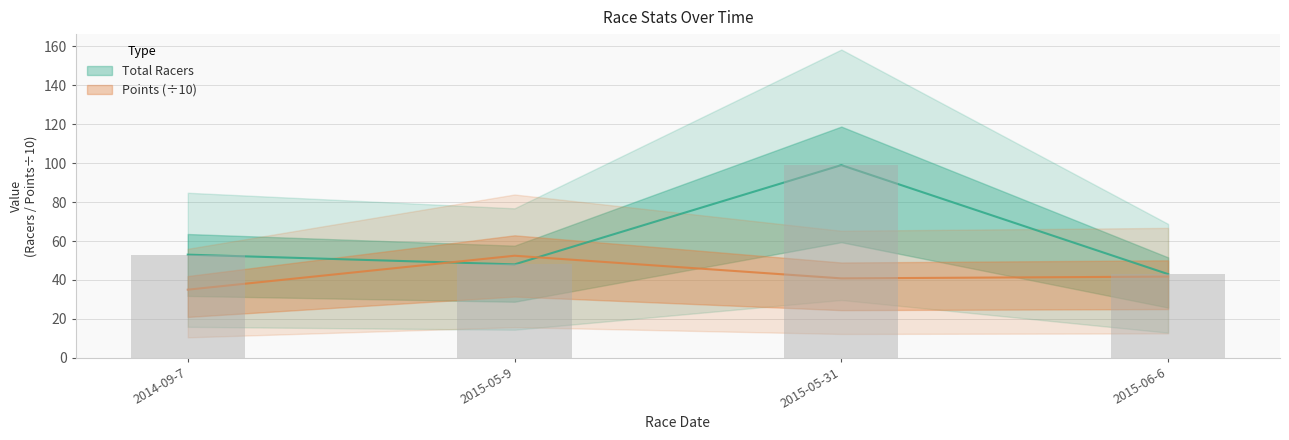

What is the sum of the Points values at 2014-09-7 and 2015-06-6?

76.7